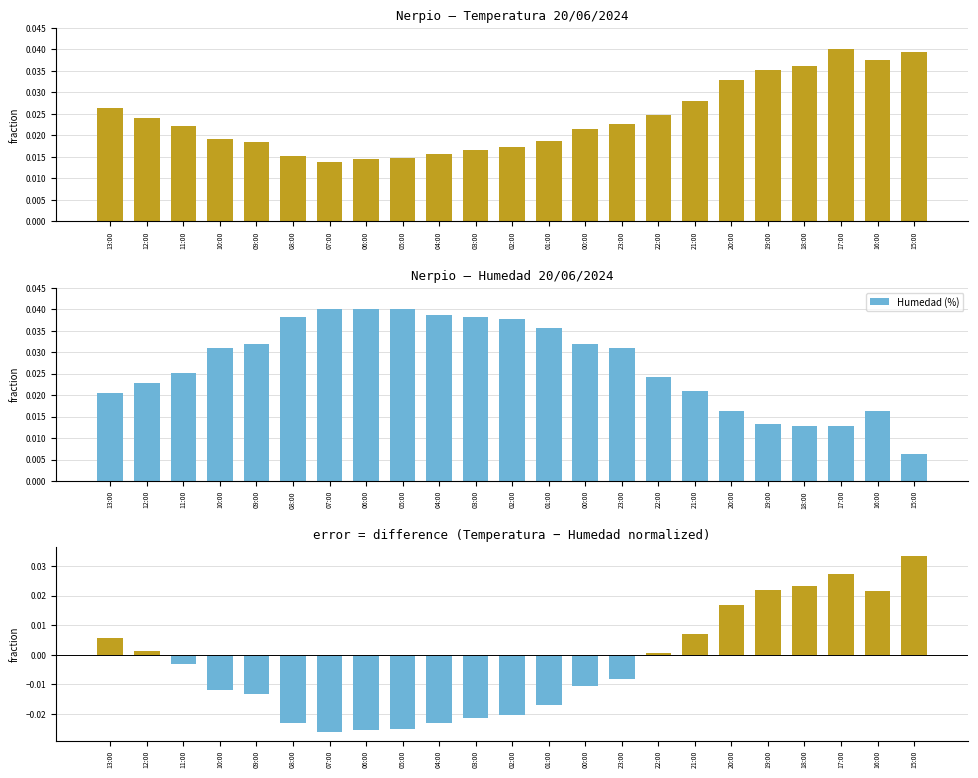

True or false: Humedad (%) has a value of 0.0 at 13:00.

True